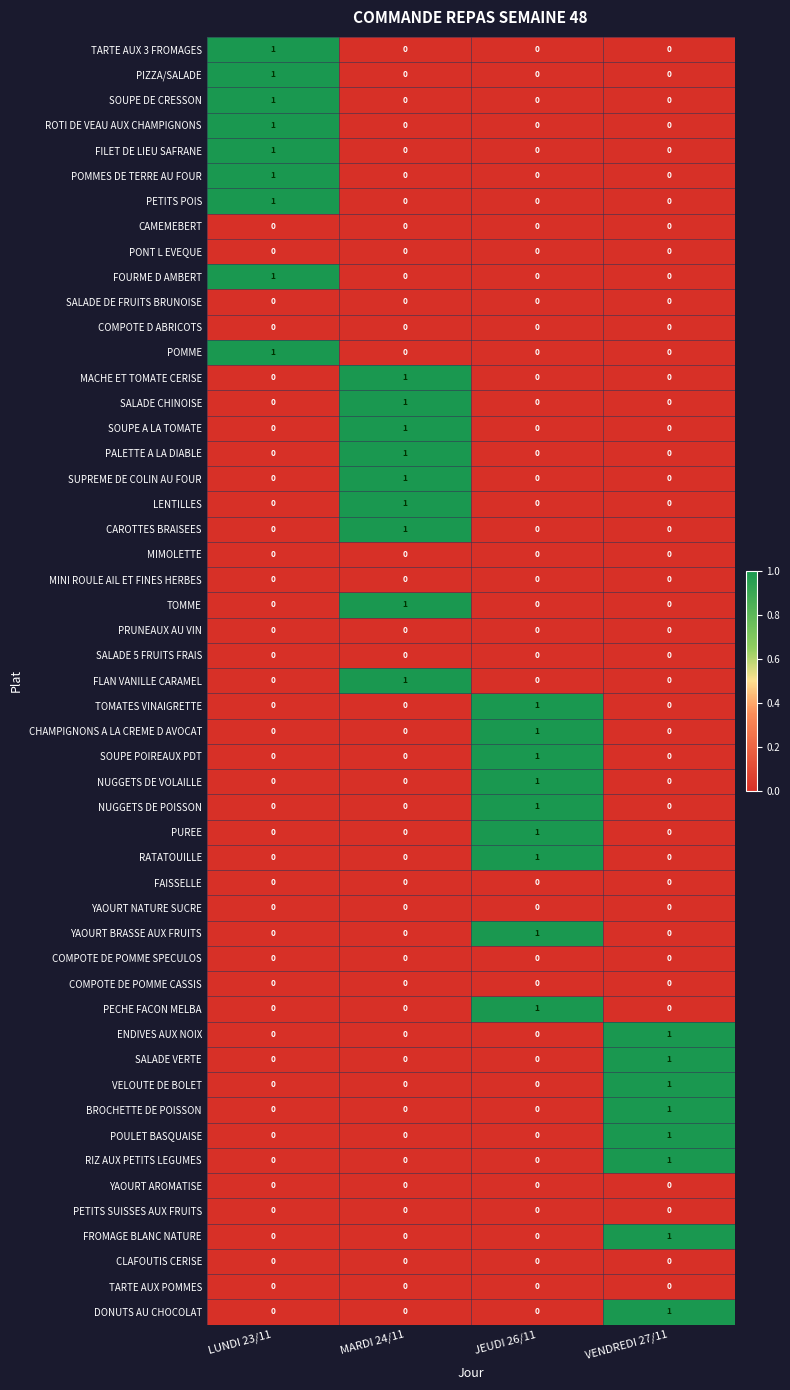

Is the value of SOUPE A LA TOMATE at MARDI 24/11 greater than the value of SOUPE POIREAUX PDT at VENDREDI 27/11?

Yes